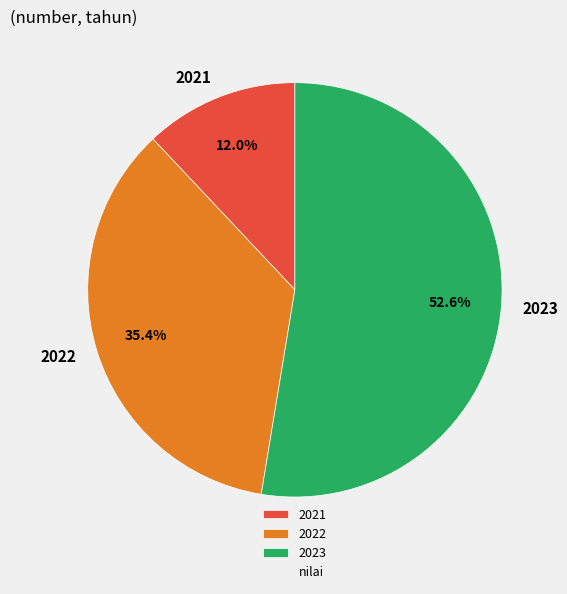

What is the ratio of the value at 2022 to the value at 2021?

2.9